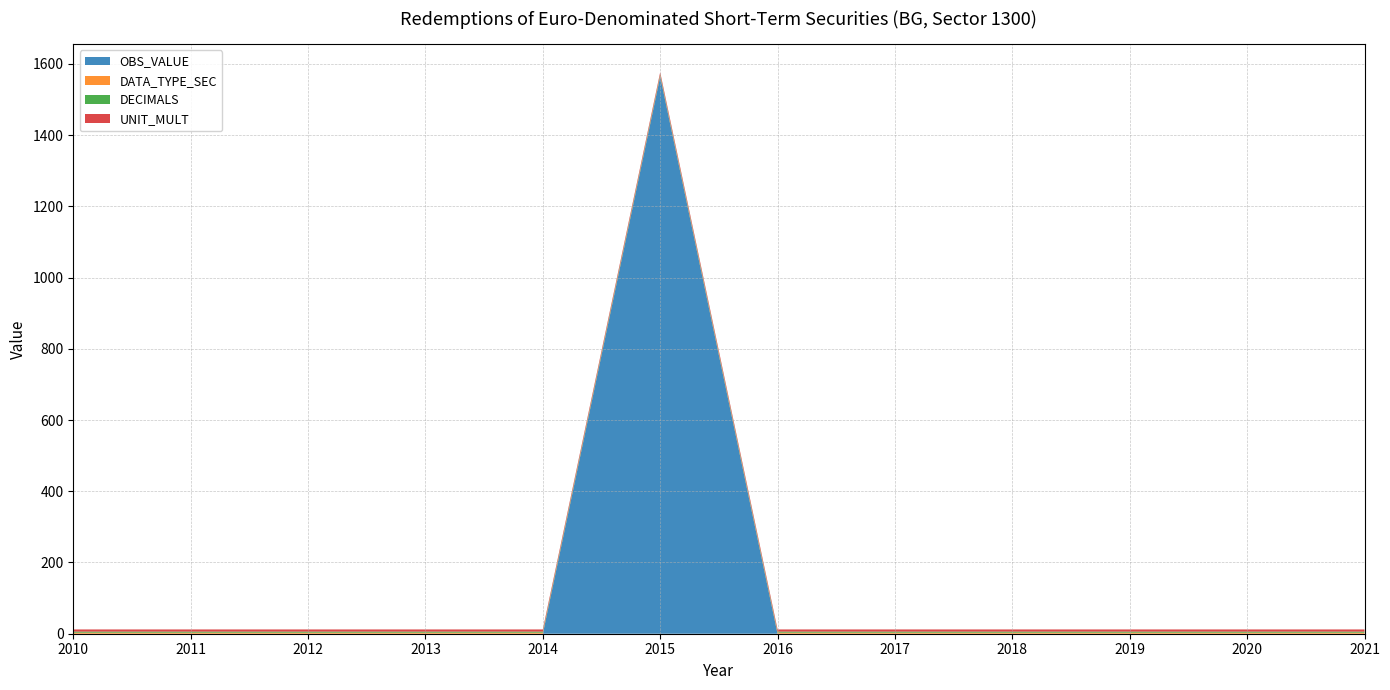

Reading left to right, what are all the values shown in this chart?

OBS_VALUE: 2010=0.0	2011=0.0	2012=0.0	2013=0.0	2014=0.0	2015=1564.7	2016=0.0	2017=0.0	2018=0.0	2019=0.0	2020=0.0	2021=0.0
DATA_TYPE_SEC: 2010=3.0	2011=3.0	2012=3.0	2013=3.0	2014=3.0	2015=3.0	2016=3.0	2017=3.0	2018=3.0	2019=3.0	2020=3.0	2021=3.0
DECIMALS: 2010=3.0	2011=3.0	2012=3.0	2013=3.0	2014=3.0	2015=3.0	2016=3.0	2017=3.0	2018=3.0	2019=3.0	2020=3.0	2021=3.0
UNIT_MULT: 2010=6.0	2011=6.0	2012=6.0	2013=6.0	2014=6.0	2015=6.0	2016=6.0	2017=6.0	2018=6.0	2019=6.0	2020=6.0	2021=6.0